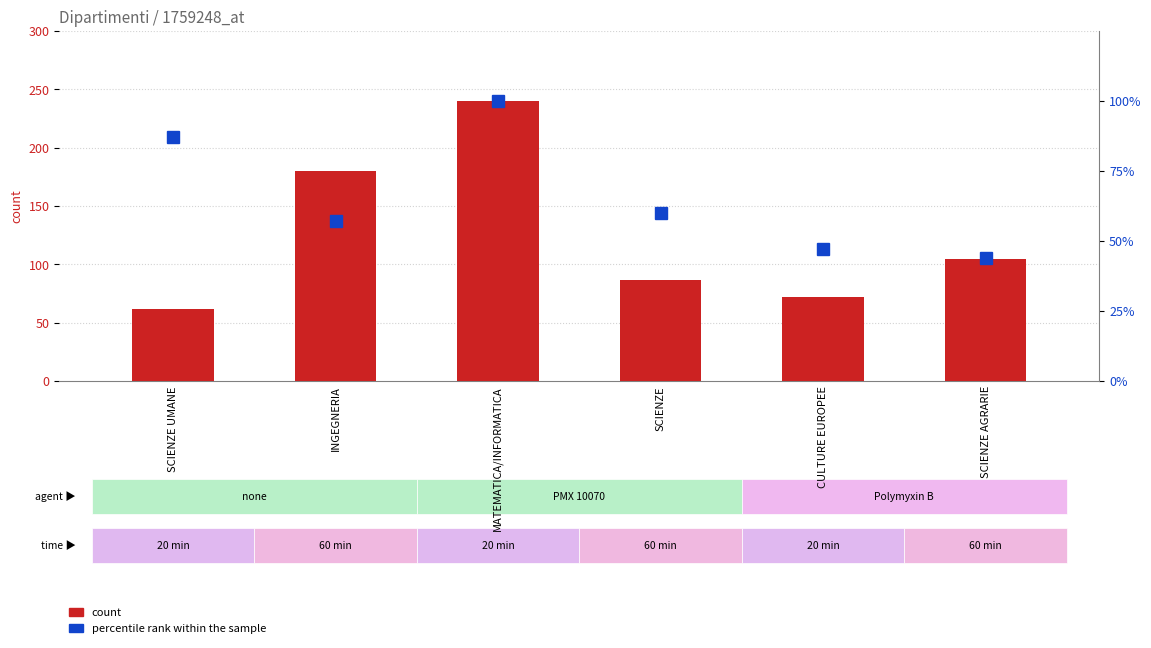

What is the difference between the second highest and second lowest values in the MASCHI series?

108